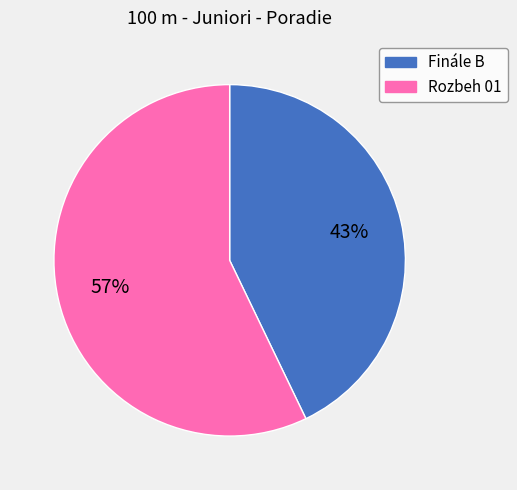

What is the ratio of the value at Rozbeh 01 to the value at Finále B?

1.3